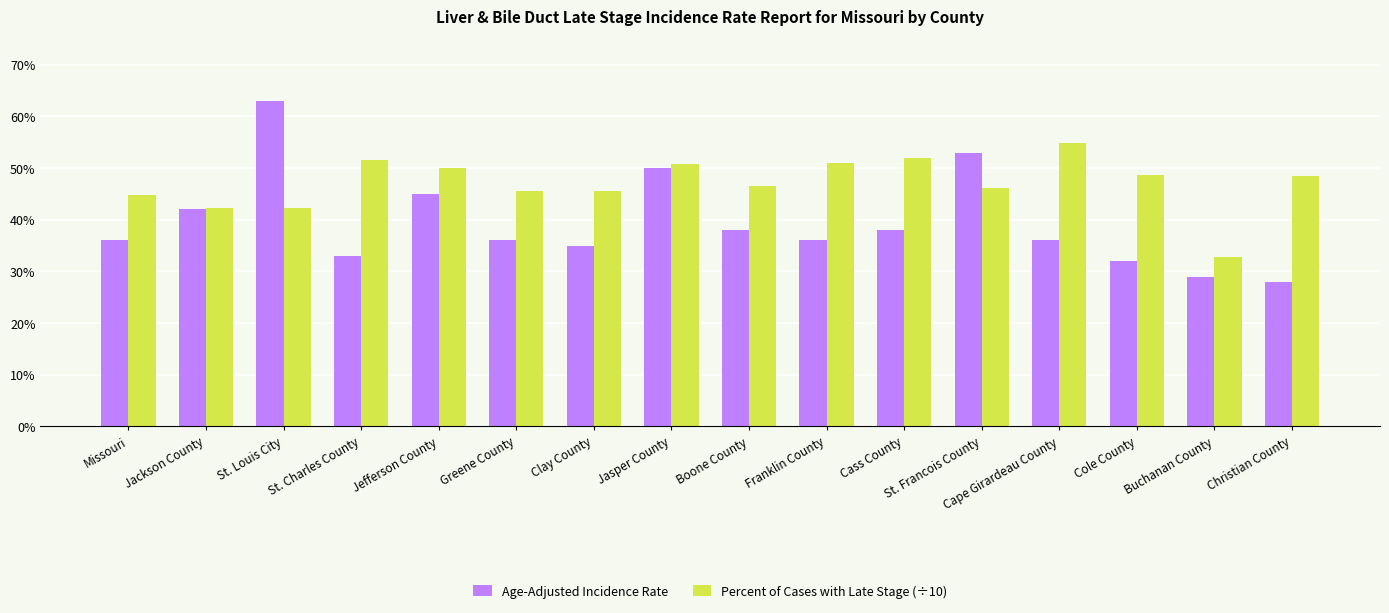

Are the bars horizontal?

No